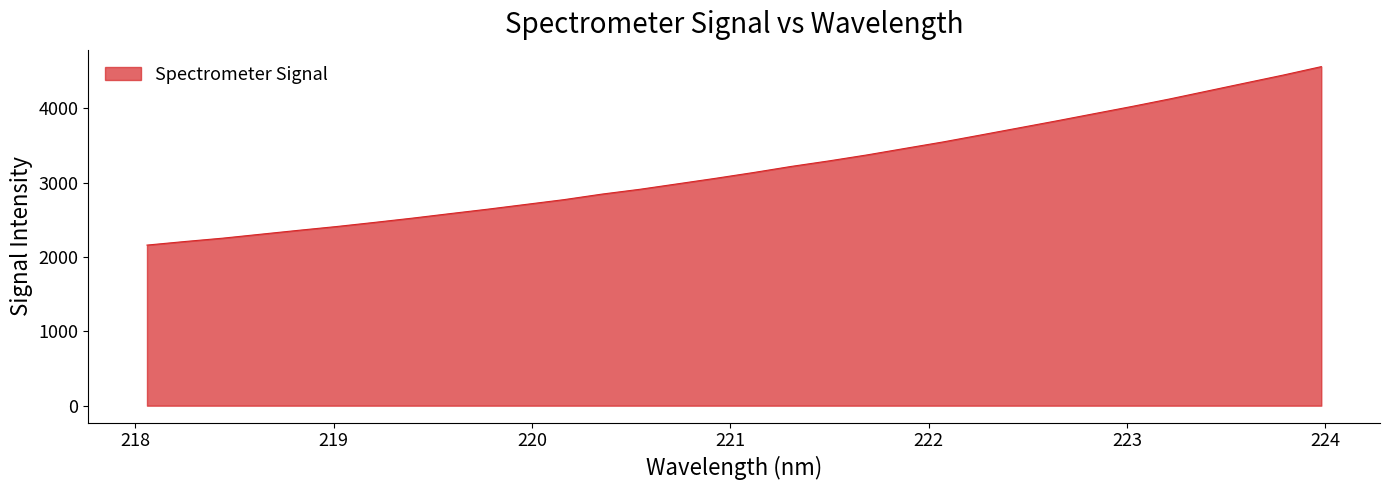

What is the difference between the maximum and minimum values?

2399.3